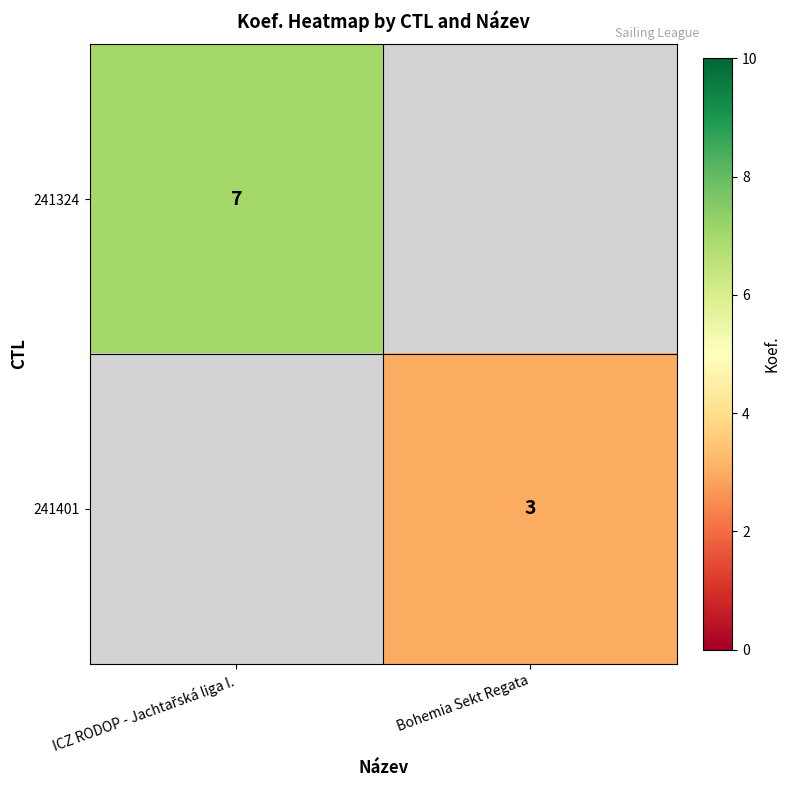

The value of 241401 at Bohemia Sekt Regata is 3. True or false?

True